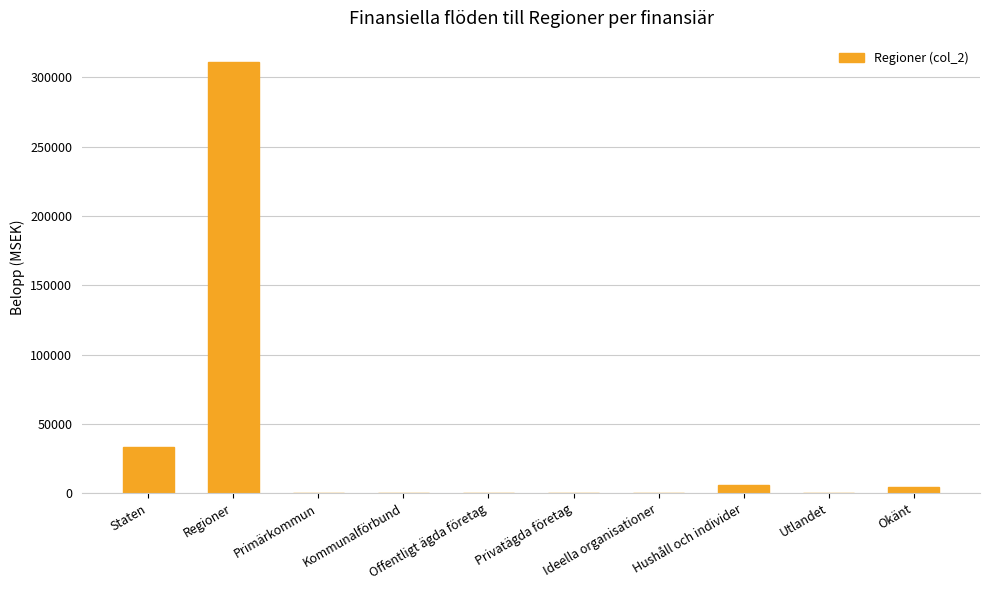

What is the maximum value shown in the chart?

311027